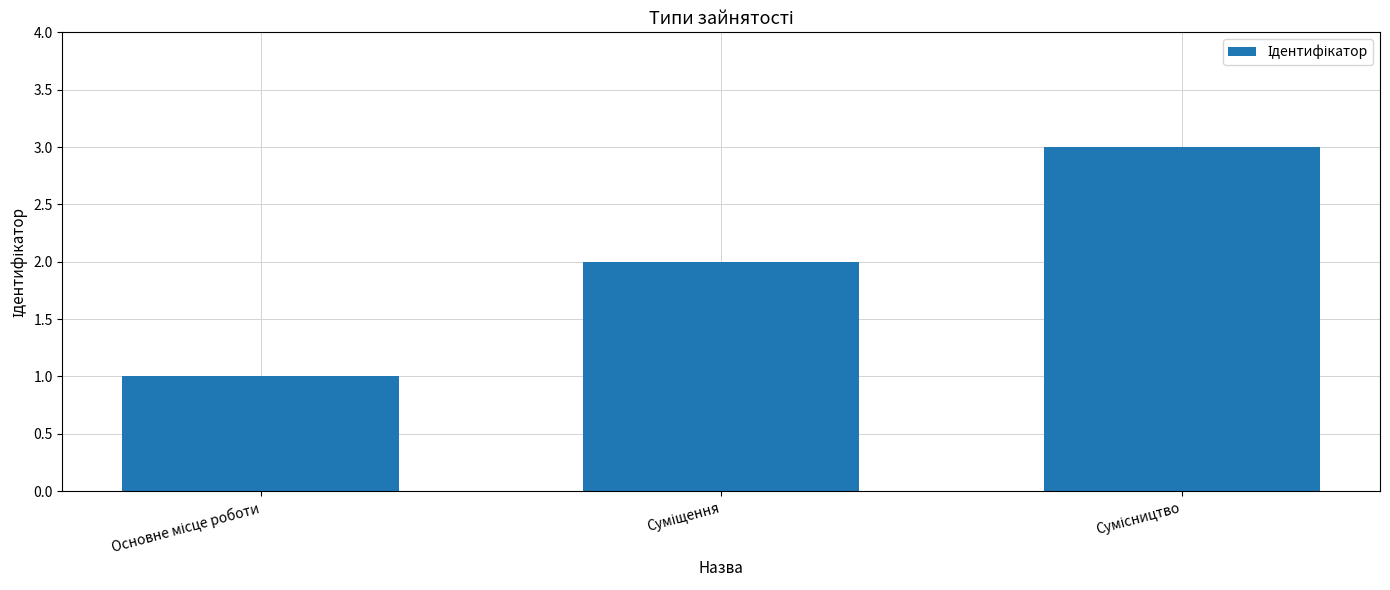

What is the maximum value shown in the chart?

3